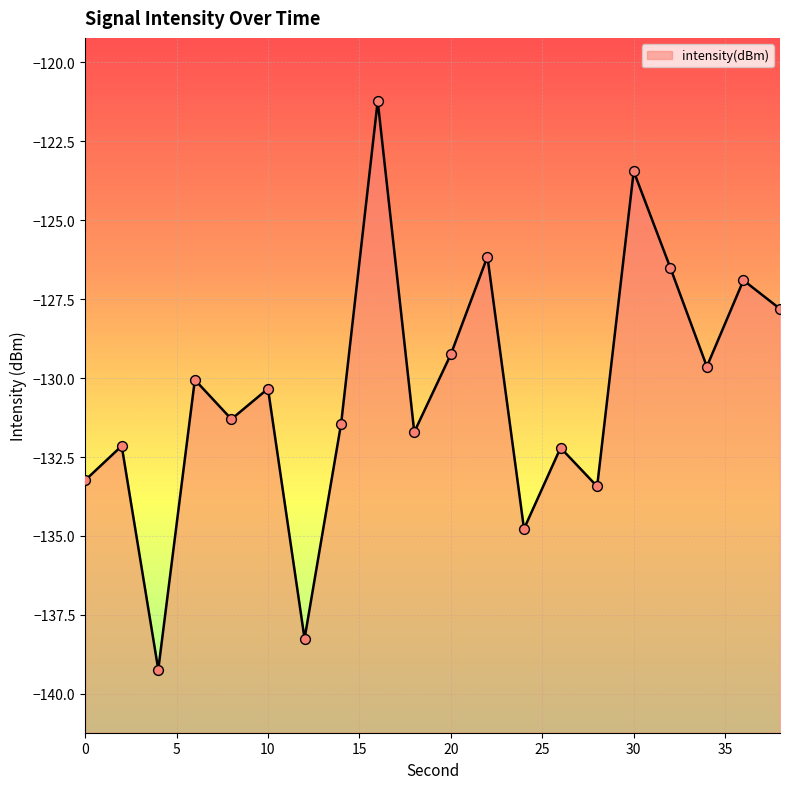

What is the change in value from 2 to 24?

-2.6